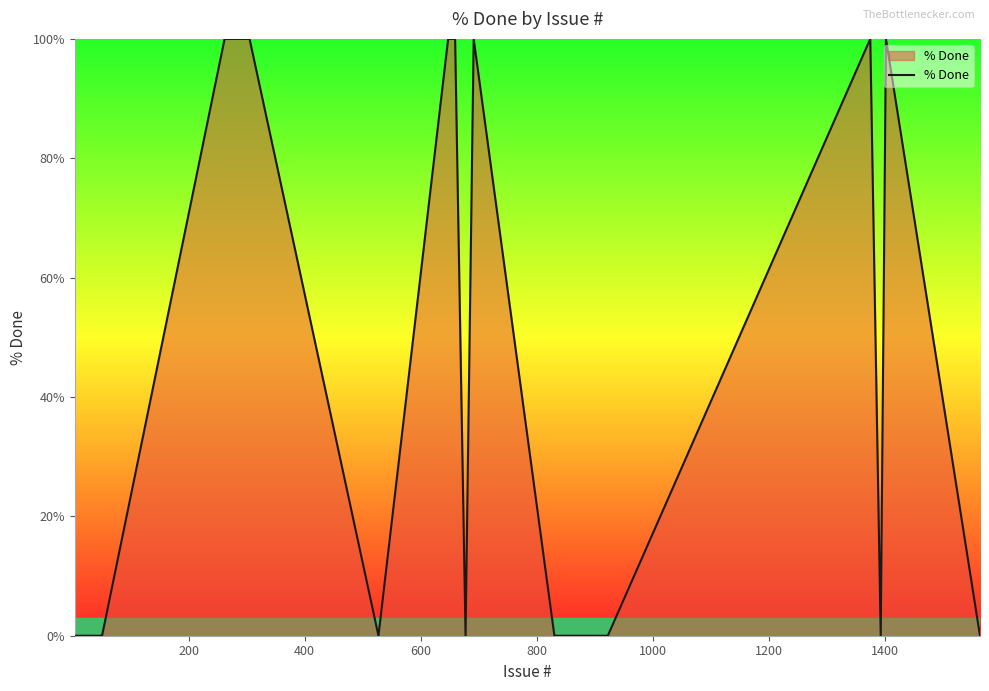

What is the greatest value displayed?

100